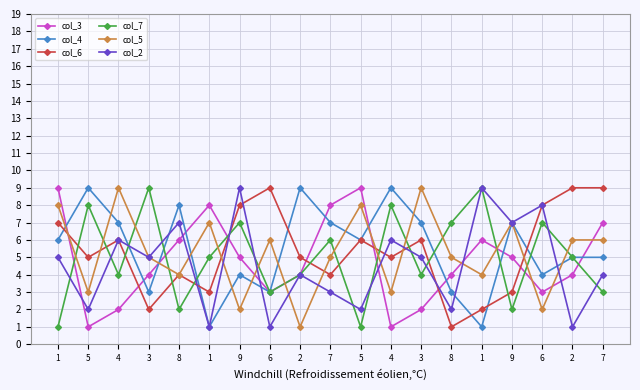

Which series has the largest range (max minus min)?

col_3